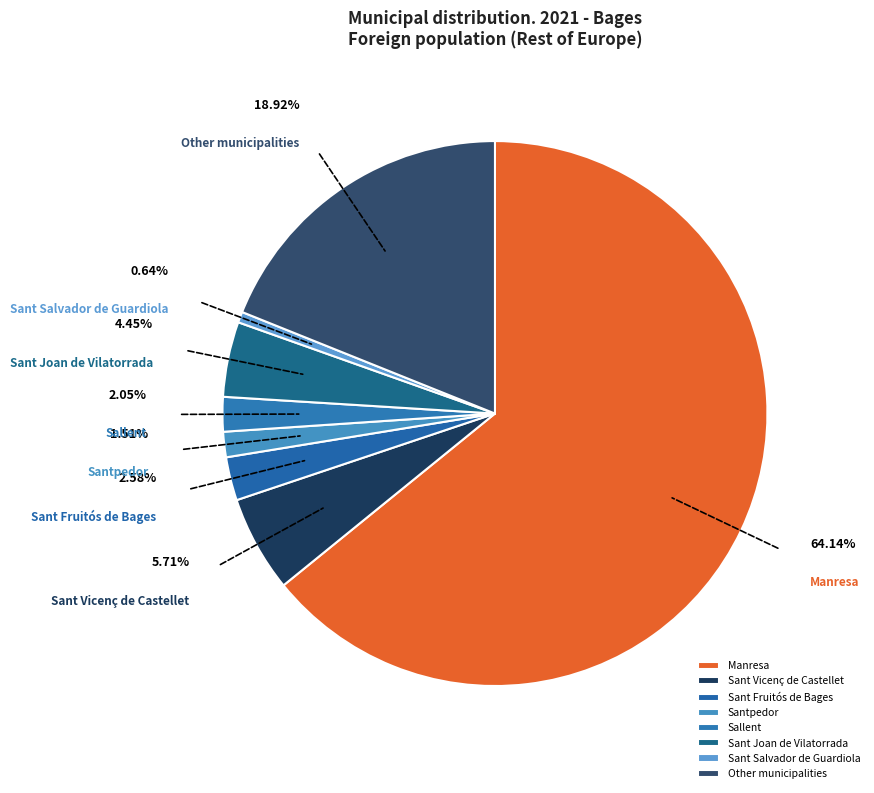

What percentage is the Sallent slice, to the nearest percent?

2%